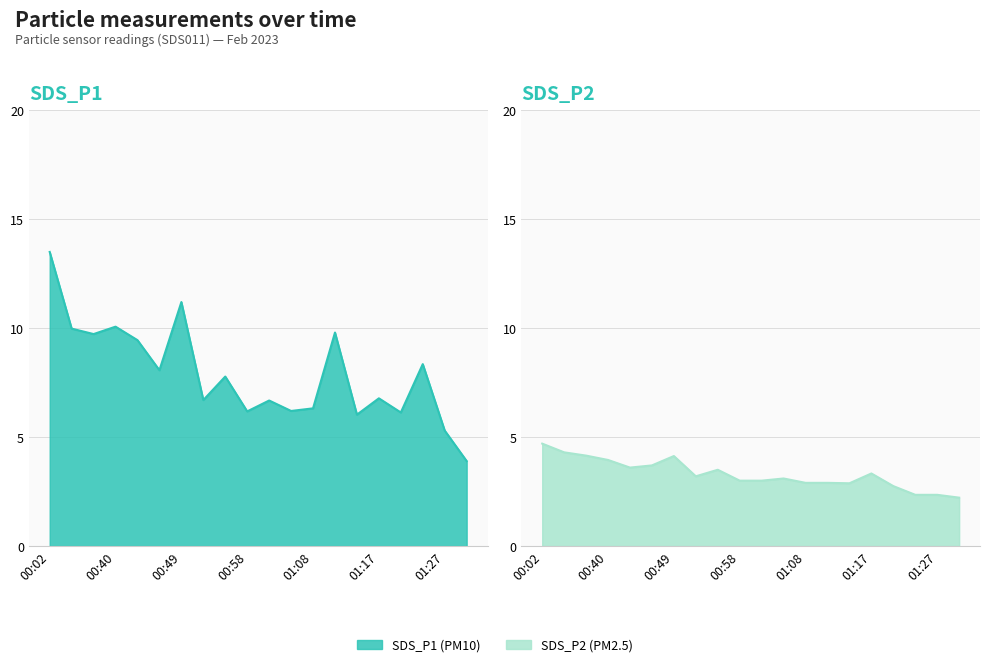

How many data points in SDS_P1 are less than 7?

10